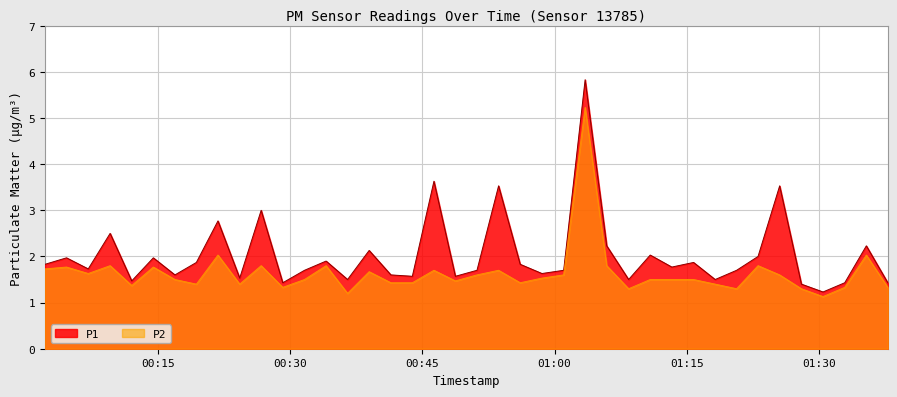

What are all the series names shown in the legend?

P1, P2